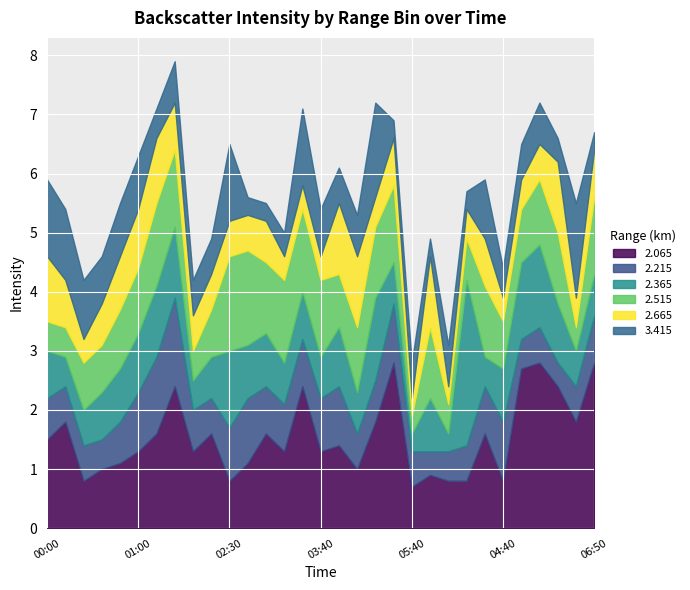

What position from the left is 06:40?

30